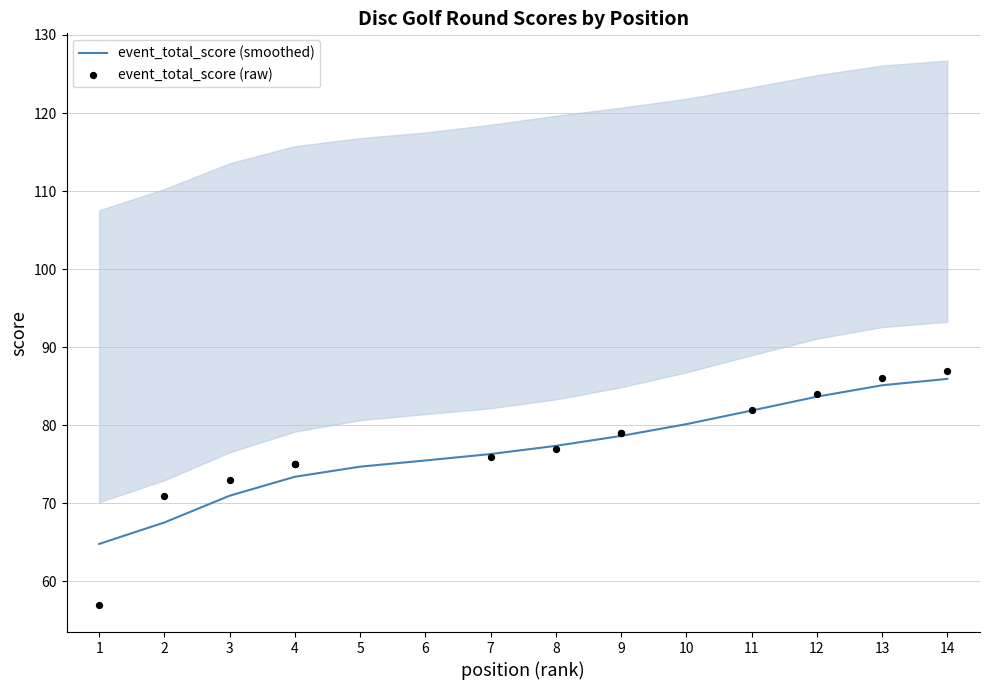

Which series contains the highest Y value?

event_total_score (raw)